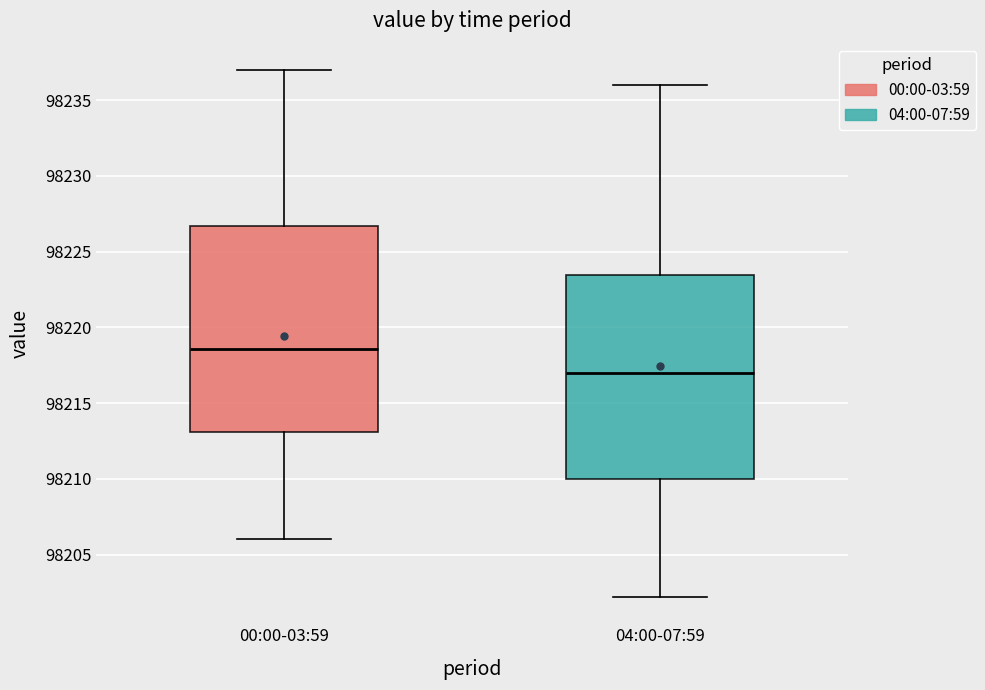

Which box's median line is the highest?

00:00-03:59